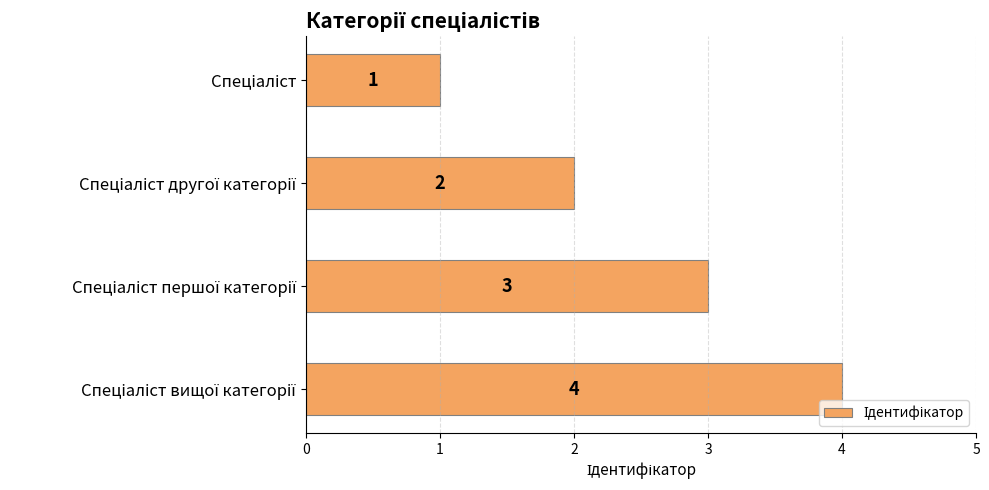

Count the values in the range 2 to 4.

3